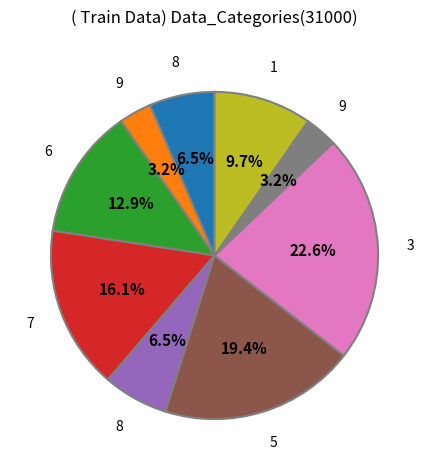

Is there a majority slice in this chart?

No